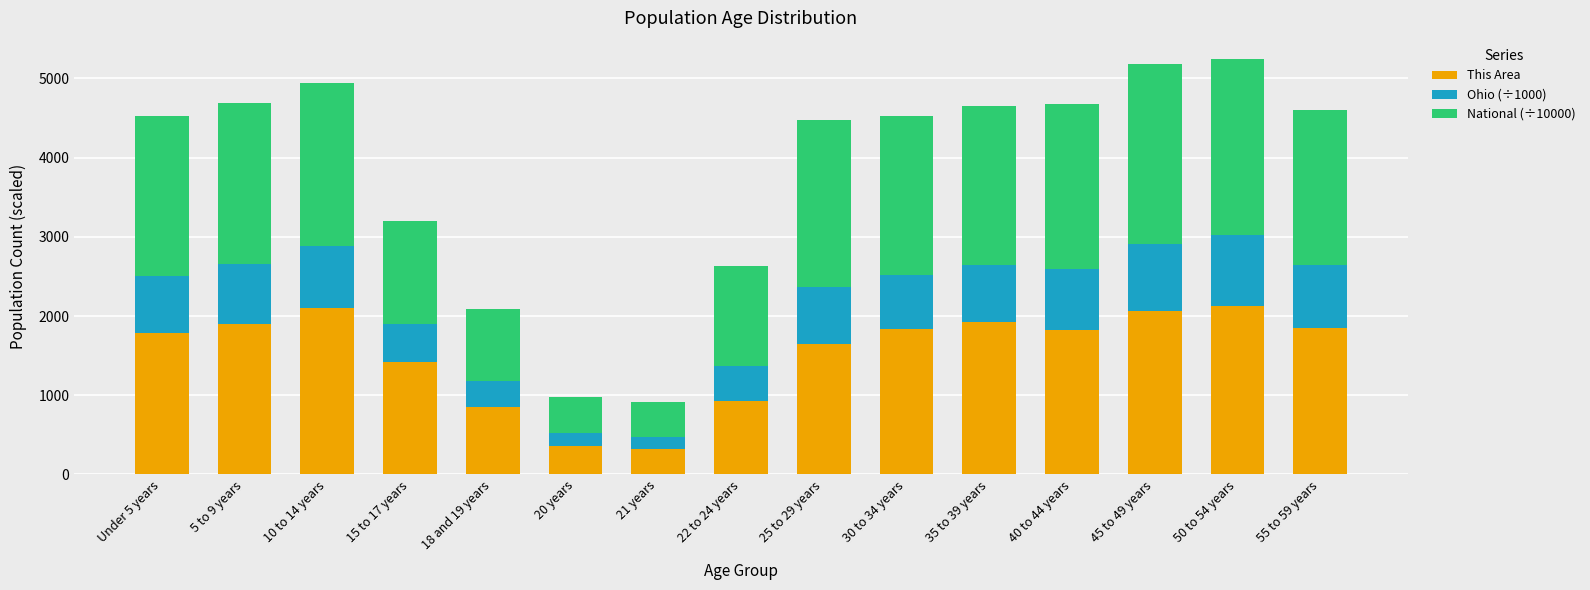

What is the maximum value for This Area?

2133.0